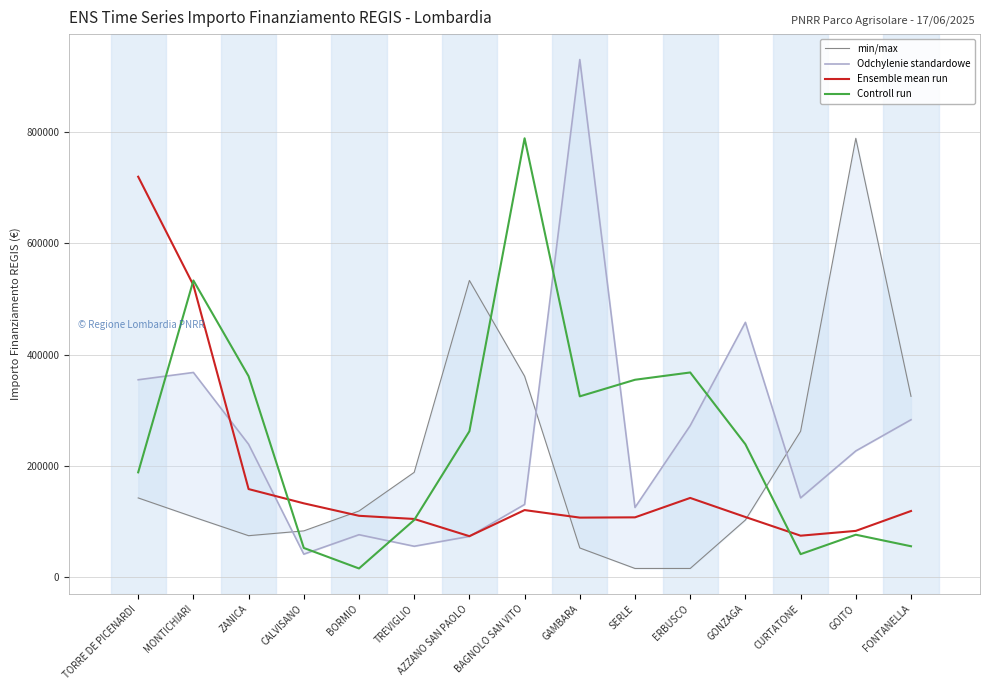

How many times do Ensemble mean run and Odchylenie standardowe cross each other?

3